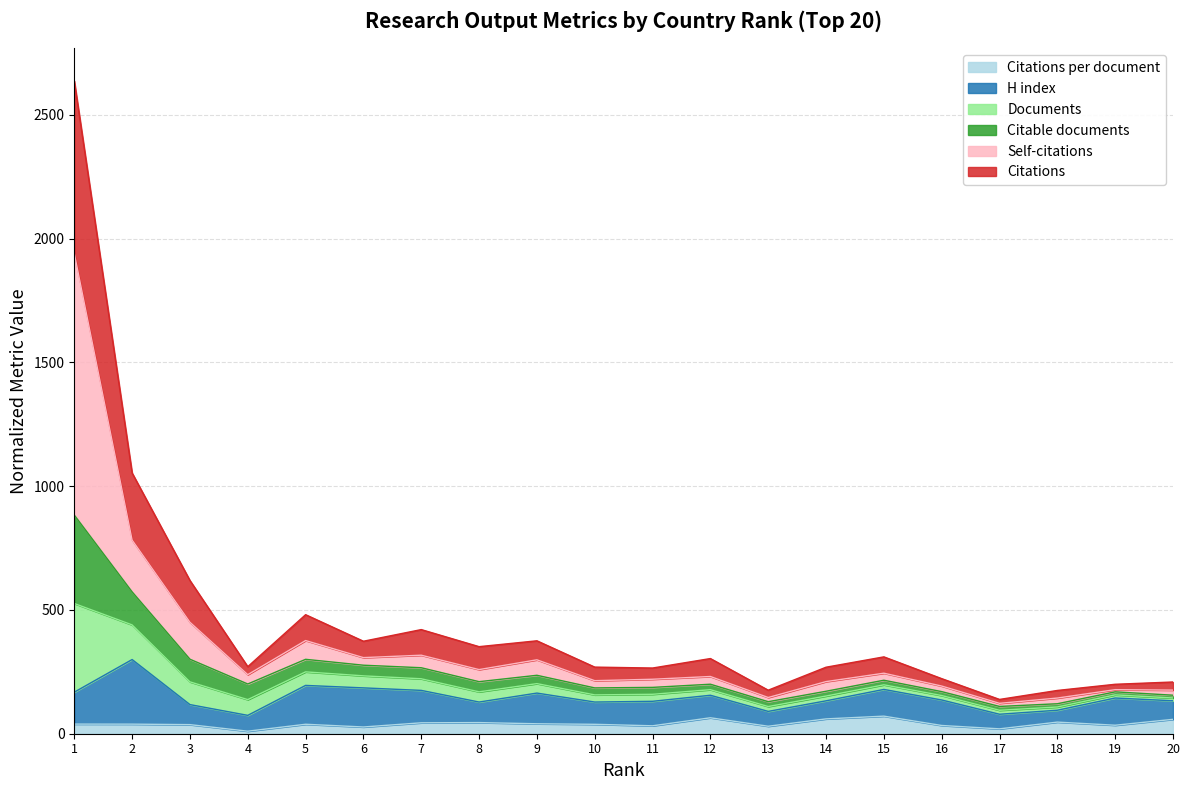

How many categories are shown in the chart?

20